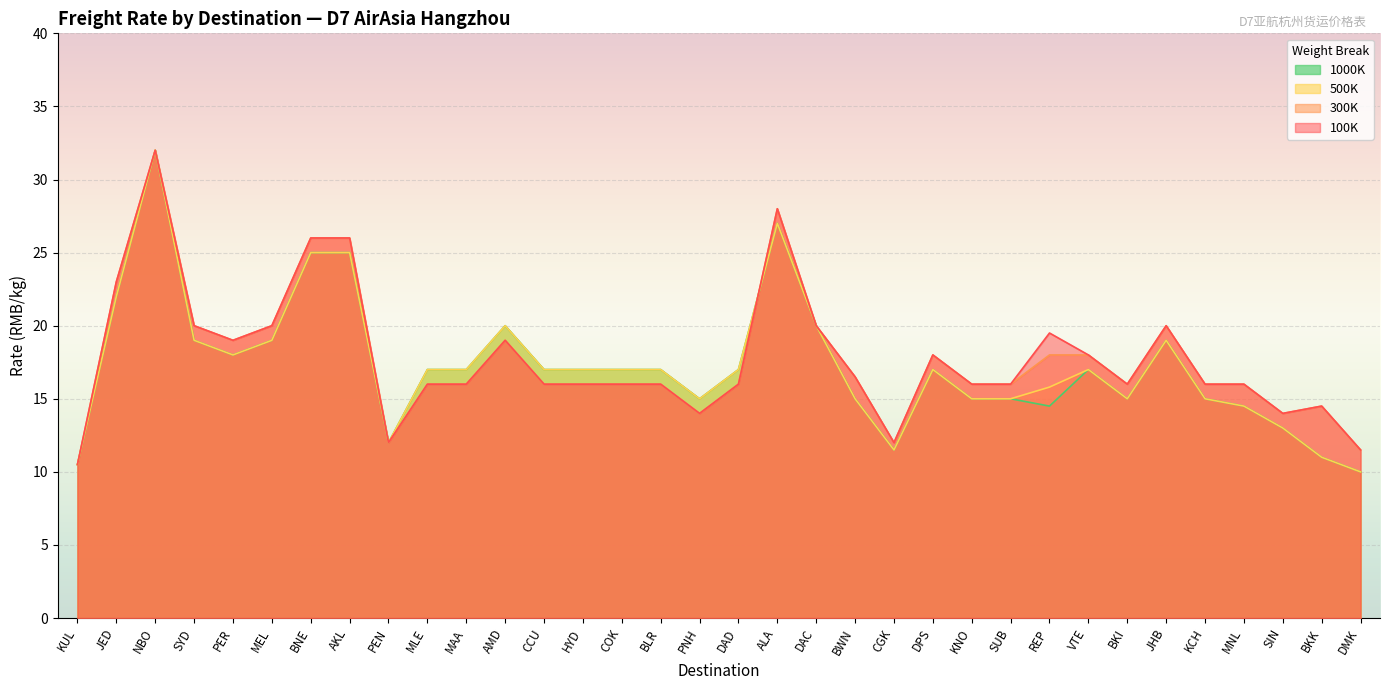

What are all the series names shown in the legend?

1000K, 500K, 300K, 100K